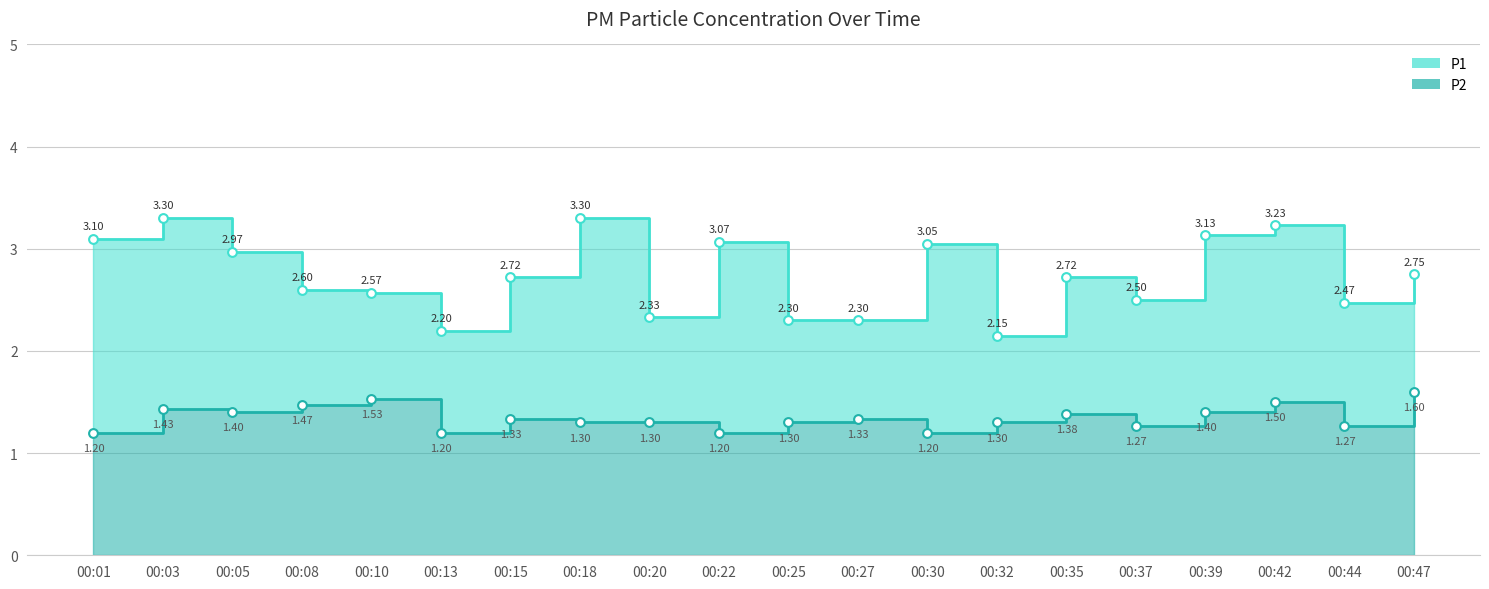

Which series contains the lowest Y value?

P2